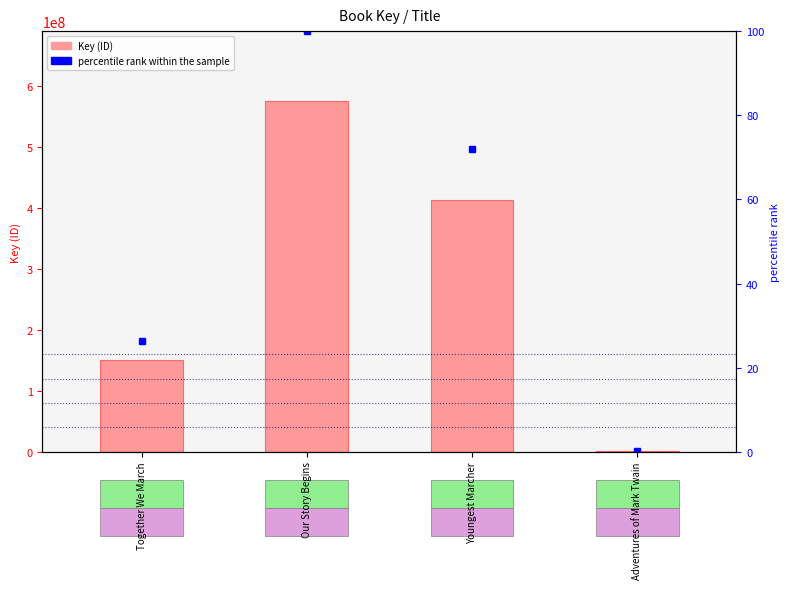

What is the average value of the percentile rank within the sample series?

49.6